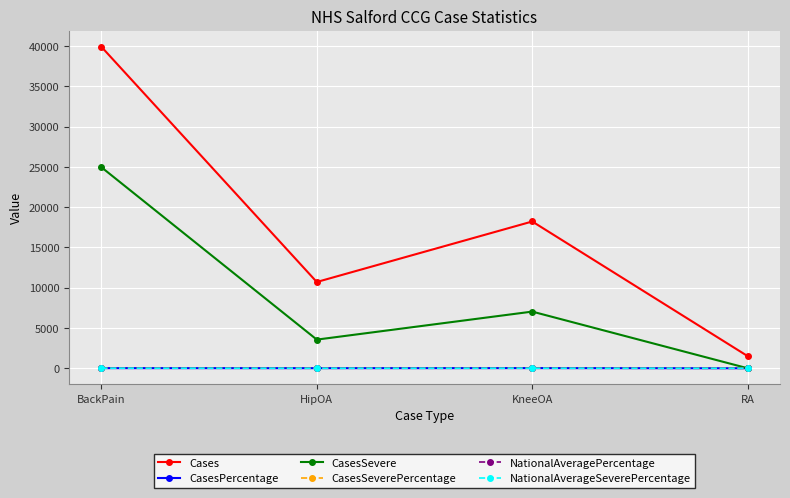

What is the label of the 3rd point from the right?

HipOA